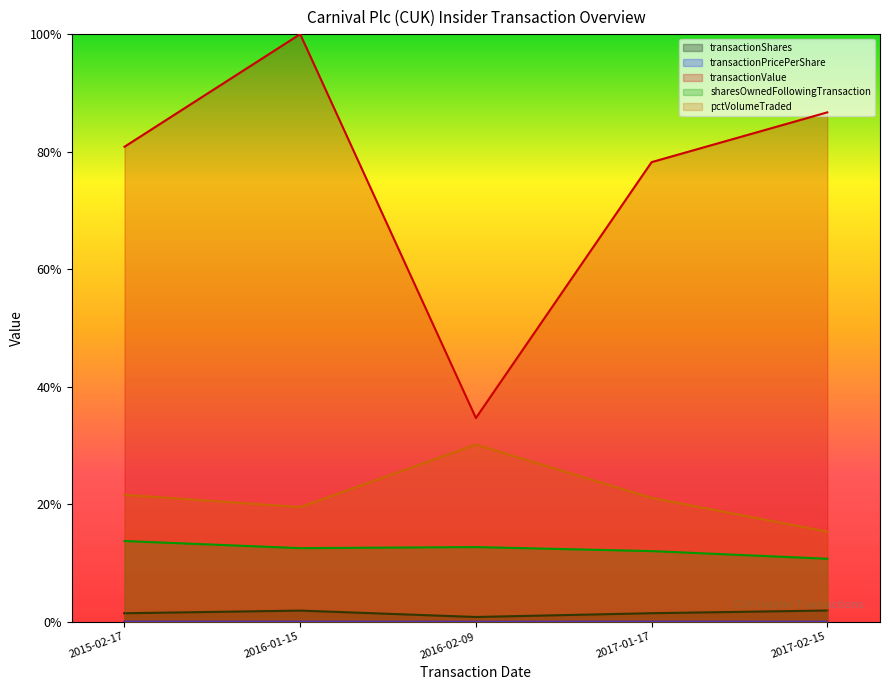

Does the chart display data point markers on the line(s)?

No